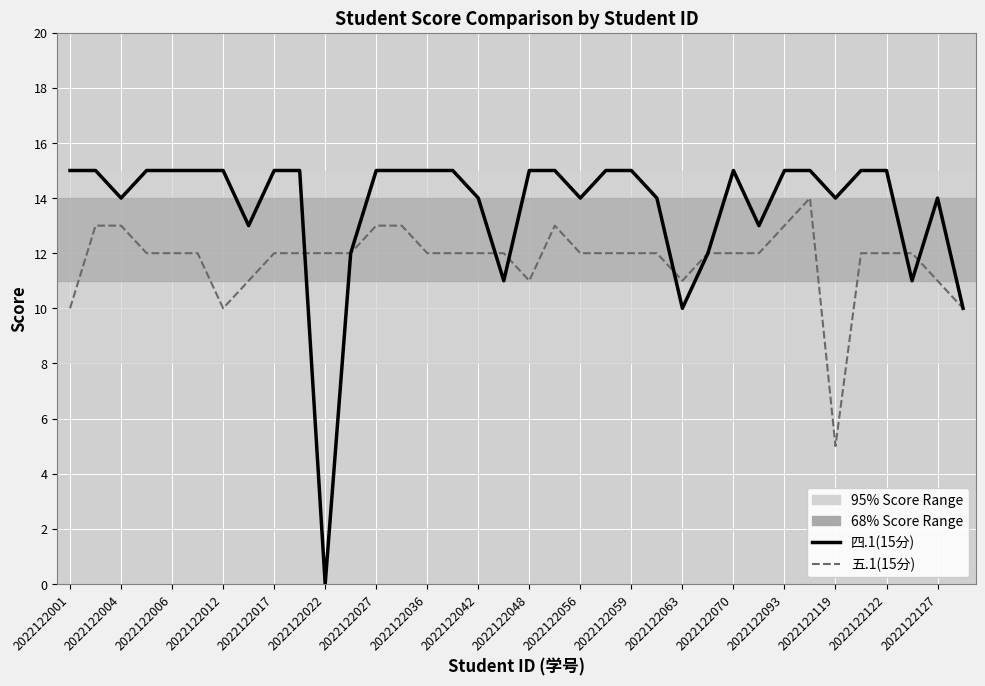

True or false: 五.1(15分) and 四.1(15分) intersect in this chart.

True